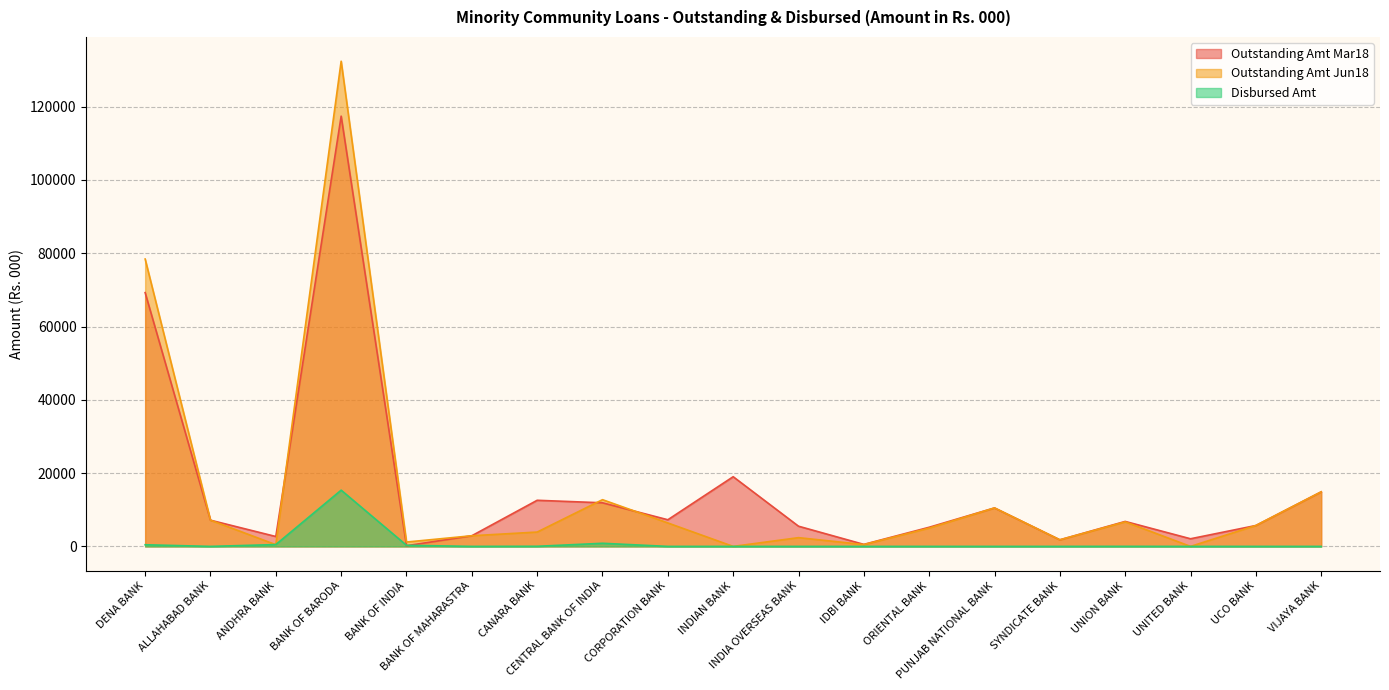

What is the difference between the maximum and minimum values in the Outstanding Amt Mar18 series?

117236